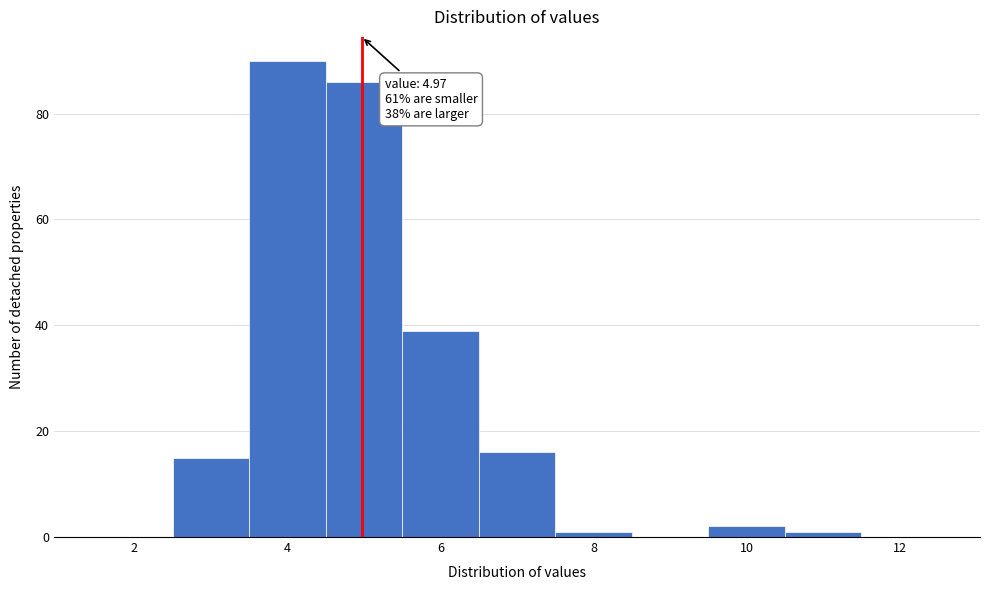

Which range on the x-axis has the tallest bar?

3.5 to 4.5